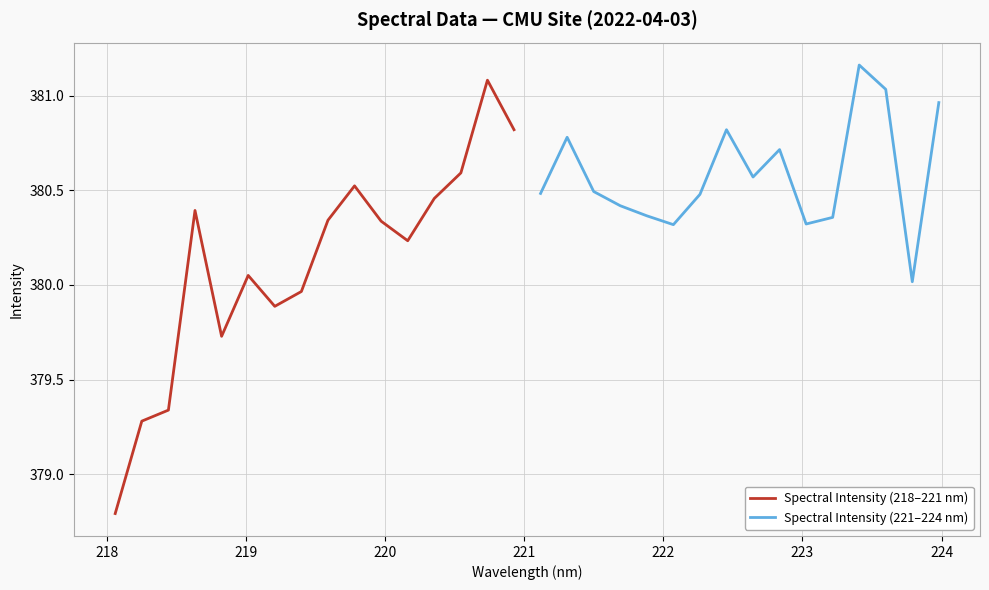

What is the minimum value for Spectral Intensity (221–224 nm)?

380.0